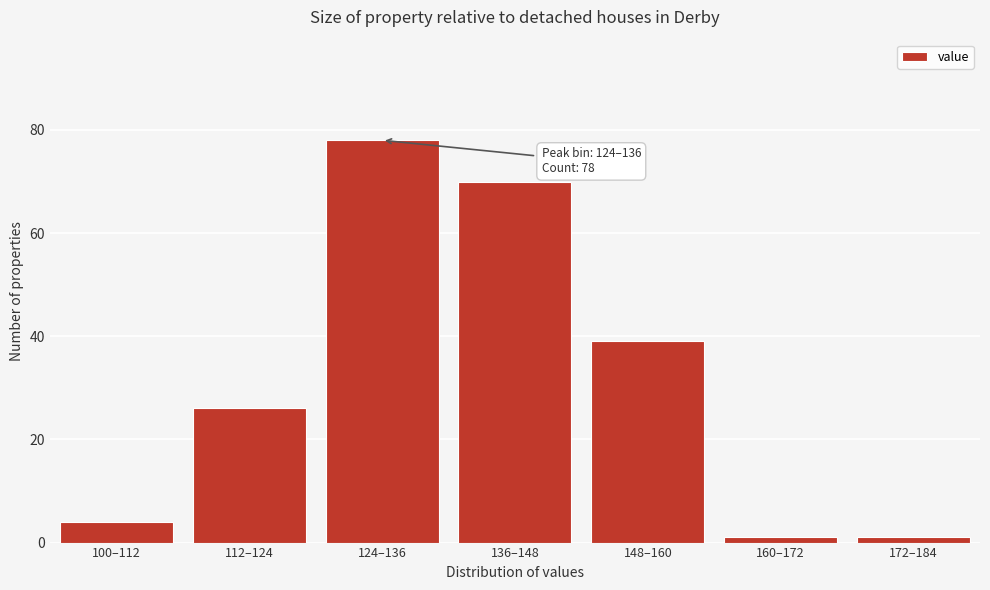

Reading right to left, what are all the values shown in this chart?

1	1	39	70	78	26	4